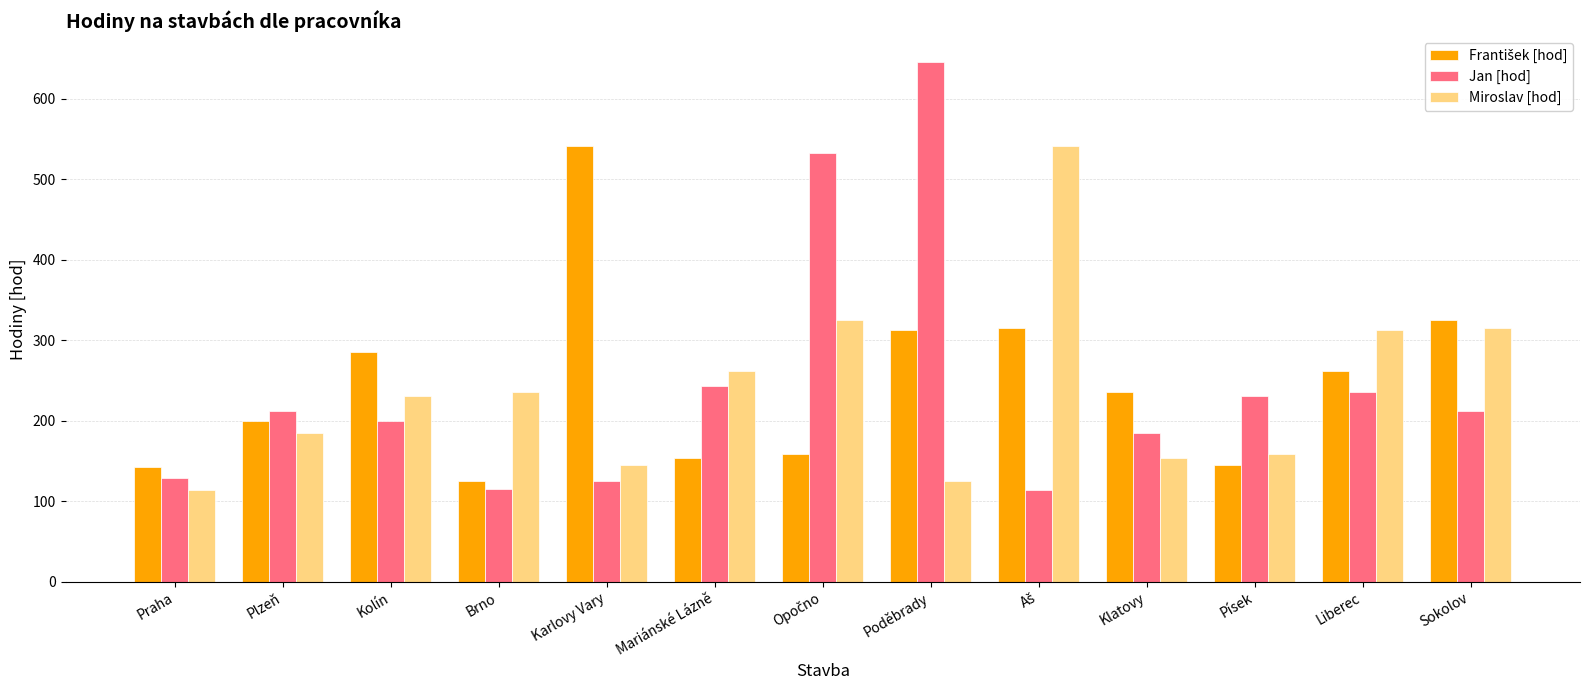

What is the lowest value of the Jan [hod] series?

114